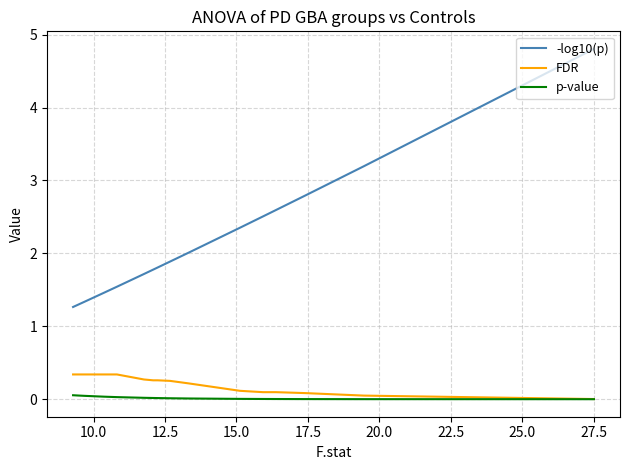

True or false: p-value and FDR intersect in this chart.

False